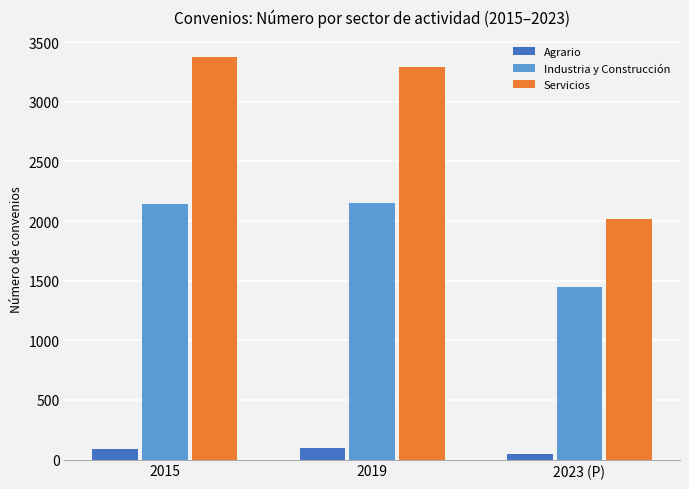

The Industria y Construcción series shows 2151 at 2019. True or false?

True